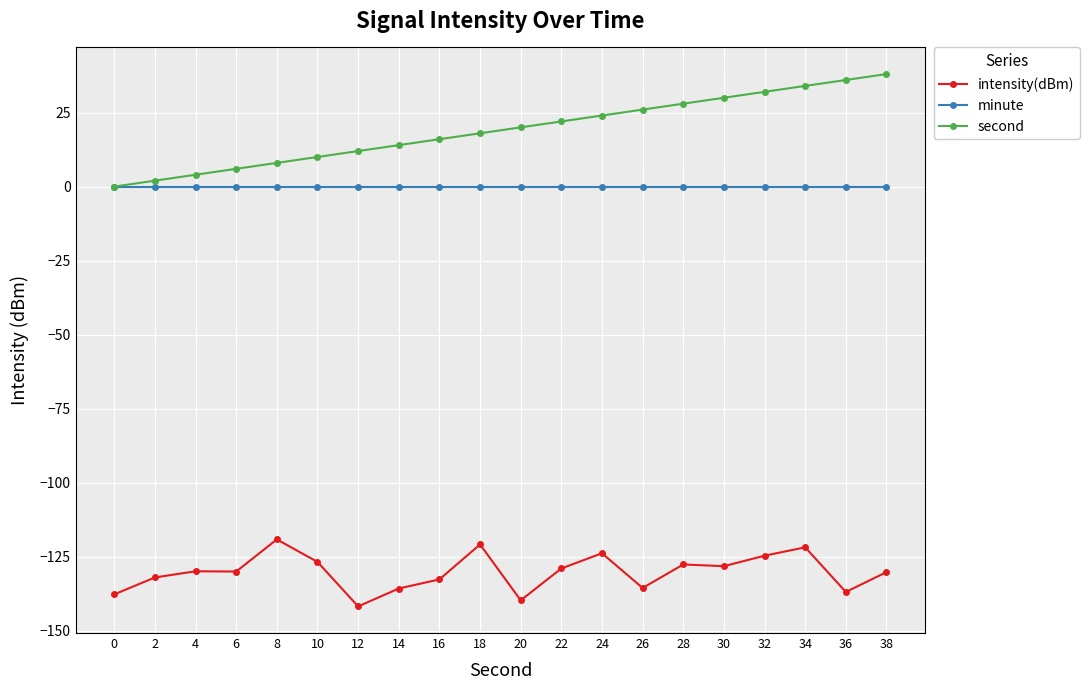

True or false: second has a value of 24.0 at 24.

True